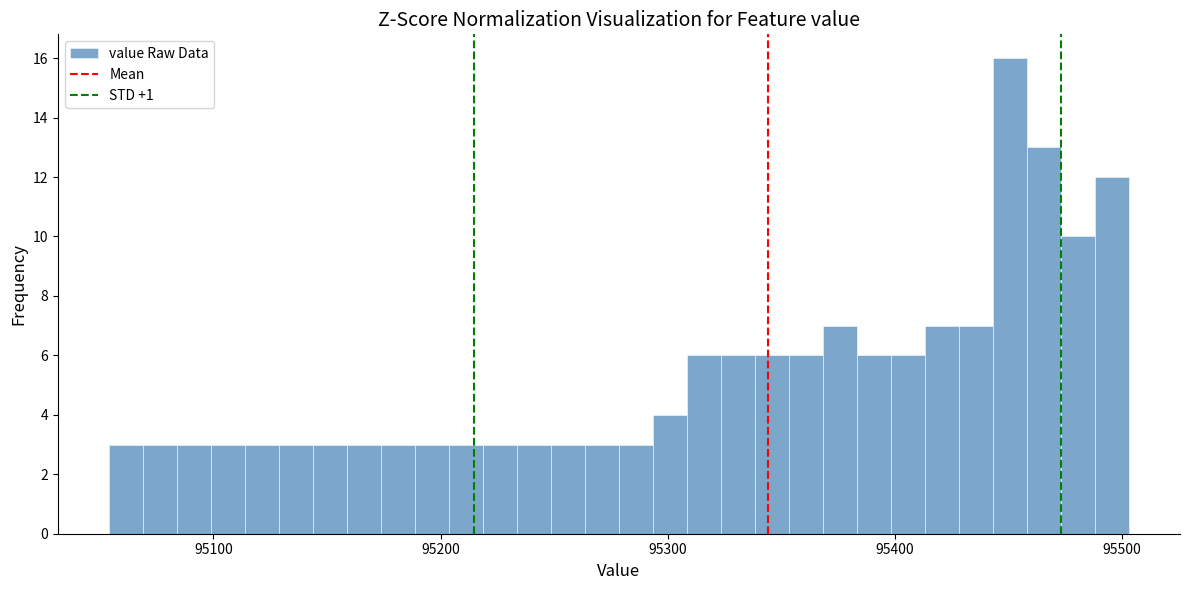

Read against the x-axis, roughly where is the centre of the tallest bar?

95450